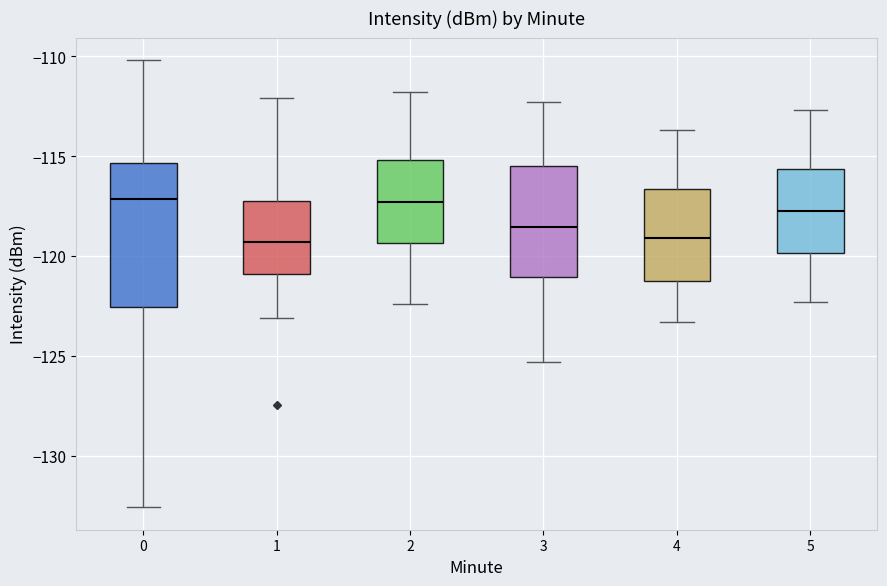

Reading left to right, read every box against the y-axis: the position of its median line, the range the box covers, and the ends of its whiskers. The values are not printed on the chart, so give them approximately, as read against the axis.

0: median -117.0, box -122.5 to -115.5, whiskers -132.5 to -110.0
1: median -119.5, box -121.0 to -117.0, whiskers -123.0 to -112.0
2: median -117.5, box -119.5 to -115.0, whiskers -122.5 to -112.0
3: median -118.5, box -121.0 to -115.5, whiskers -125.5 to -112.5
4: median -119.0, box -121.5 to -116.5, whiskers -123.5 to -113.5
5: median -117.5, box -120.0 to -115.5, whiskers -122.5 to -112.5